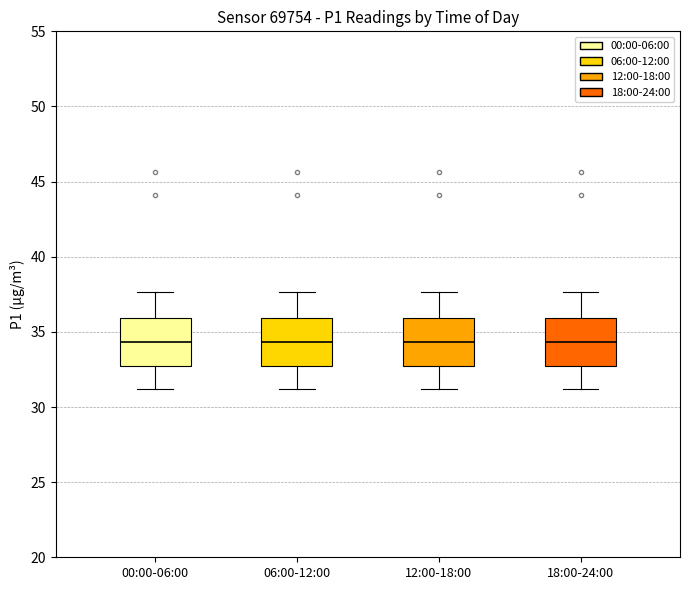

Reading left to right, transcribe this box plot: for each box, give where its median line is, the range the box spans, and where its two whiskers end, as read against the y-axis. The values are not printed on the chart, so give them approximately, as read against the axis.

00:00-06:00: median 34.5, box 32.5 to 36.0, whiskers 31.0 to 37.5
06:00-12:00: median 34.5, box 32.5 to 36.0, whiskers 31.0 to 37.5
12:00-18:00: median 34.5, box 32.5 to 36.0, whiskers 31.0 to 37.5
18:00-24:00: median 34.5, box 32.5 to 36.0, whiskers 31.0 to 37.5